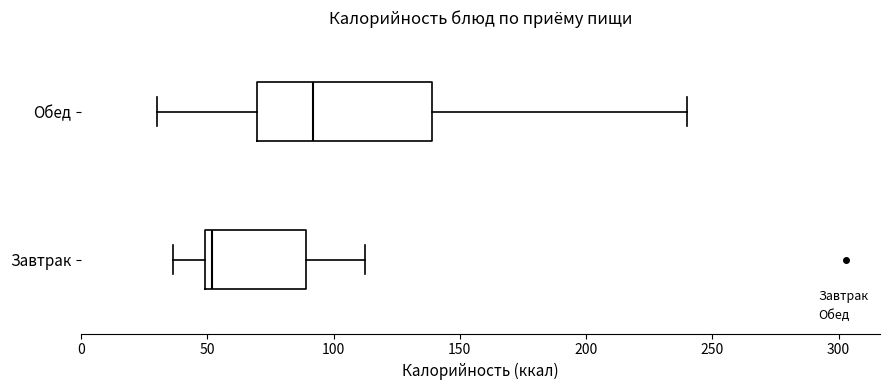

Which box is the widest, from its left edge to its right edge?

Обед